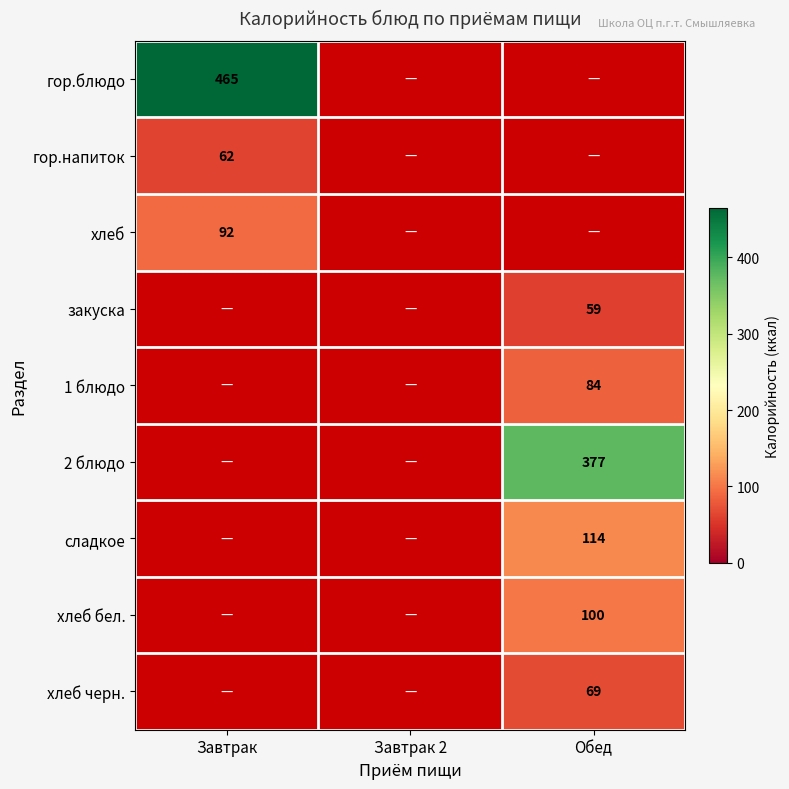

The value of сладкое at Обед is 173. True or false?

False